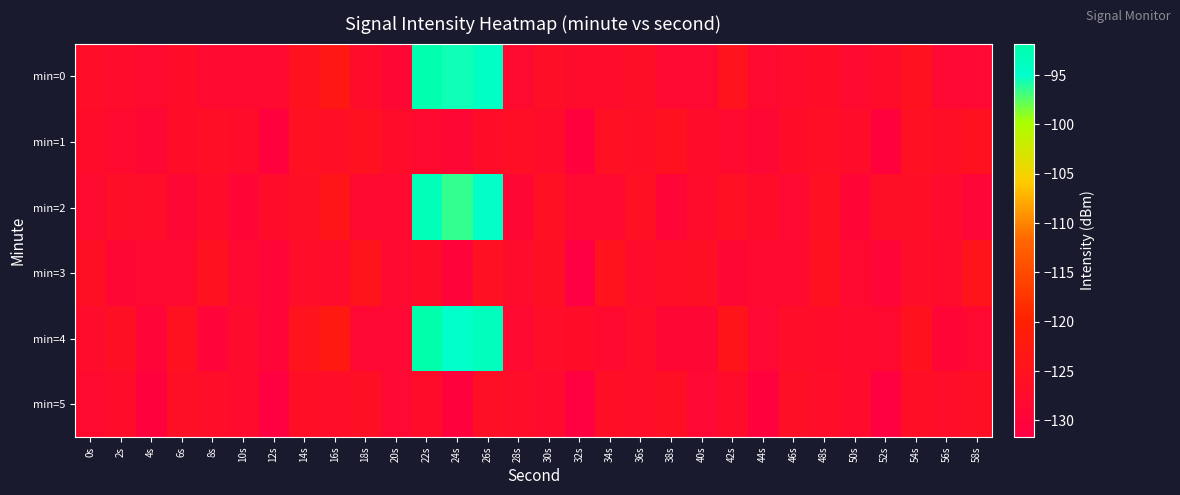

Reading right to left, transcribe all the data shown in this chart.

min=0: 58s=-128.7	56s=-128.7	54s=-125.5	52s=-127.3	50s=-128.3	48s=-126.9	46s=-127.6	44s=-128.2	42s=-124.8	40s=-128.6	38s=-128.6	36s=-126.6	34s=-127.4	32s=-127.4	30s=-126.6	28s=-128.0	26s=-94.1	24s=-95.5	22s=-92.3	20s=-129.2	18s=-127.3	16s=-123.1	14s=-125.4	12s=-128.2	10s=-128.3	8s=-128.3	6s=-126.9	4s=-128.1	2s=-127.6	0s=-127.1
min=1: 58s=-125.5	56s=-126.5	54s=-125.9	52s=-130.7	50s=-127.2	48s=-126.5	46s=-126.8	44s=-129.2	42s=-127.9	40s=-127.2	38s=-125.5	36s=-126.5	34s=-125.9	32s=-130.7	30s=-127.2	28s=-126.5	26s=-126.8	24s=-129.2	22s=-127.9	20s=-127.2	18s=-125.5	16s=-126.5	14s=-125.9	12s=-130.7	10s=-127.2	8s=-126.5	6s=-126.8	4s=-129.2	2s=-127.9	0s=-127.2
min=2: 58s=-129.7	56s=-127.7	54s=-126.5	52s=-126.3	50s=-129.3	48s=-125.9	46s=-128.6	44s=-127.2	42s=-125.8	40s=-127.6	38s=-129.6	36s=-125.6	34s=-128.4	32s=-128.4	30s=-125.6	28s=-129.0	26s=-95.1	24s=-96.5	22s=-93.3	20s=-128.2	18s=-128.3	16s=-124.1	14s=-126.4	12s=-127.2	10s=-129.3	8s=-127.3	6s=-128.9	4s=-127.1	2s=-126.6	0s=-128.1
min=3: 58s=-124.5	56s=-127.5	54s=-126.9	52s=-129.7	50s=-128.2	48s=-125.5	46s=-127.8	44s=-128.2	42s=-128.9	40s=-126.2	38s=-126.5	36s=-127.5	34s=-124.9	32s=-131.7	30s=-126.2	28s=-127.5	26s=-125.8	24s=-130.2	22s=-126.9	20s=-128.2	18s=-124.5	16s=-127.5	14s=-126.9	12s=-129.7	10s=-128.2	8s=-125.5	6s=-127.8	4s=-128.2	2s=-128.9	0s=-126.2
min=4: 58s=-128.2	56s=-129.2	54s=-125.0	52s=-127.8	50s=-127.8	48s=-127.4	46s=-127.1	44s=-128.7	42s=-124.3	40s=-129.1	38s=-129.1	36s=-127.1	34s=-127.9	32s=-126.9	30s=-127.1	28s=-128.5	26s=-93.6	24s=-95.0	22s=-91.8	20s=-128.7	18s=-128.8	16s=-122.6	14s=-124.9	12s=-129.7	10s=-127.8	8s=-129.8	6s=-125.4	4s=-129.6	2s=-126.1	0s=-127.5
min=5: 58s=-126.0	56s=-127.0	54s=-126.4	52s=-131.2	50s=-127.7	48s=-127.0	46s=-126.3	44s=-130.7	42s=-127.4	40s=-128.7	38s=-126.0	36s=-127.0	34s=-126.4	32s=-131.2	30s=-127.7	28s=-127.0	26s=-126.3	24s=-130.7	22s=-127.4	20s=-128.7	18s=-126.0	16s=-127.0	14s=-126.4	12s=-131.2	10s=-127.7	8s=-127.0	6s=-126.3	4s=-130.7	2s=-127.4	0s=-128.1